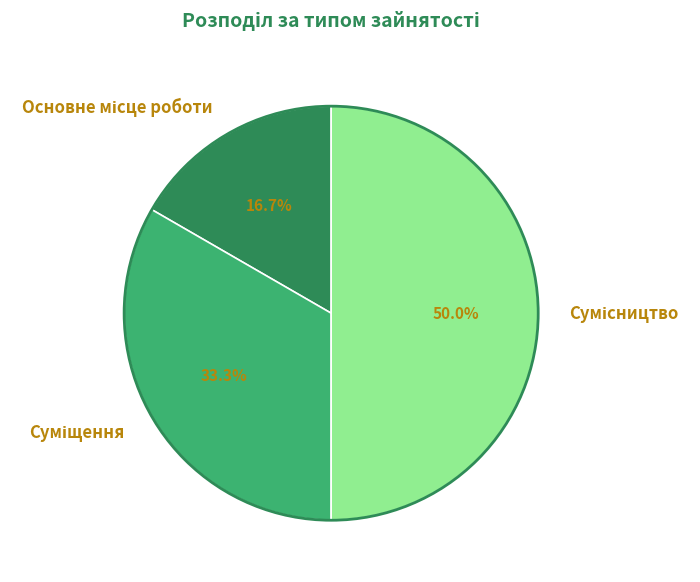

Approximately how many times larger is the value at Суміщення compared to Основне місце роботи?

2.0